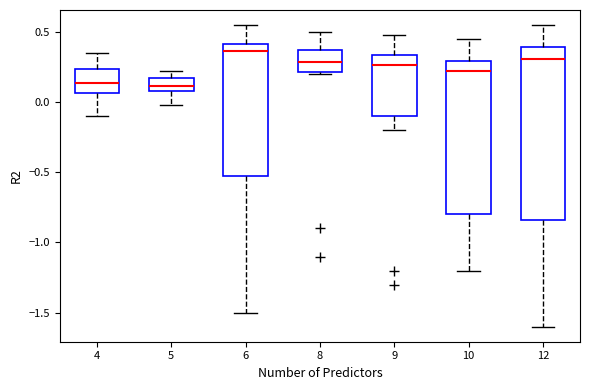

Reading left to right, transcribe this box plot: for each box, give where its median line is, the range the box spans, and where its two whiskers end, as read against the y-axis. The values are not printed on the chart, so give them approximately, as read against the axis.

4: median 0.15, box 0.05 to 0.25, whiskers -0.10 to 0.35
5: median 0.10 (inside the box), box 0.10 to 0.15, whiskers 0.00 to 0.20
6: median 0.35, box -0.50 to 0.40, whiskers -1.50 to 0.55
8: median 0.30, box 0.20 to 0.35, whiskers 0.20 to 0.50
9: median 0.25, box -0.10 to 0.35, whiskers -0.20 to 0.50
10: median 0.25, box -0.80 to 0.30, whiskers -1.20 to 0.45
12: median 0.30, box -0.85 to 0.40, whiskers -1.60 to 0.55